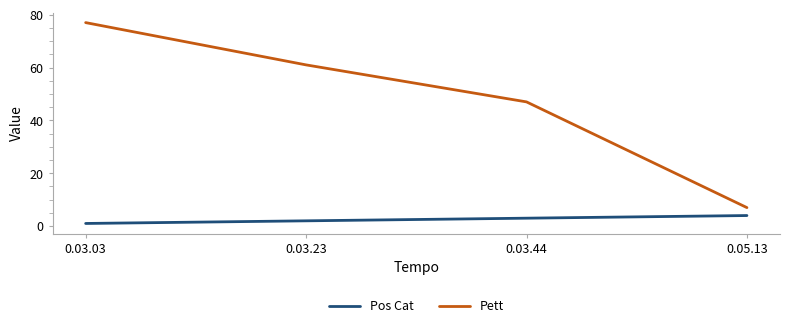

How many lines are shown in the chart?

2